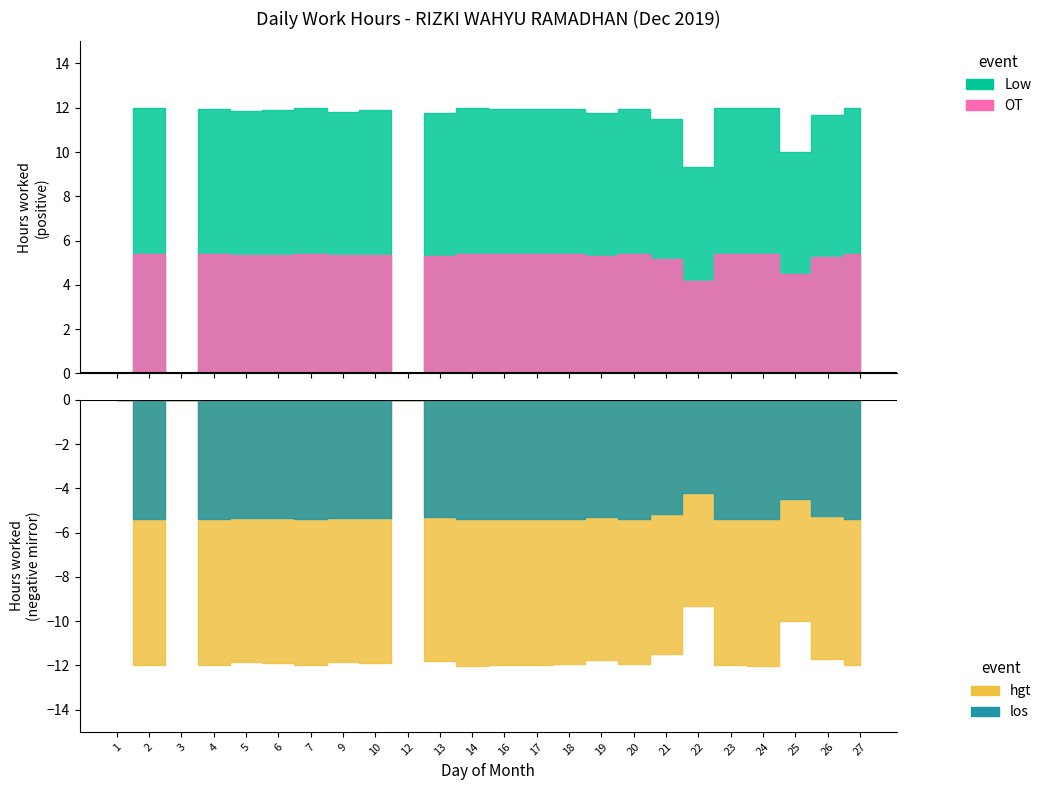

What is the highest value of the Low series?

12.0